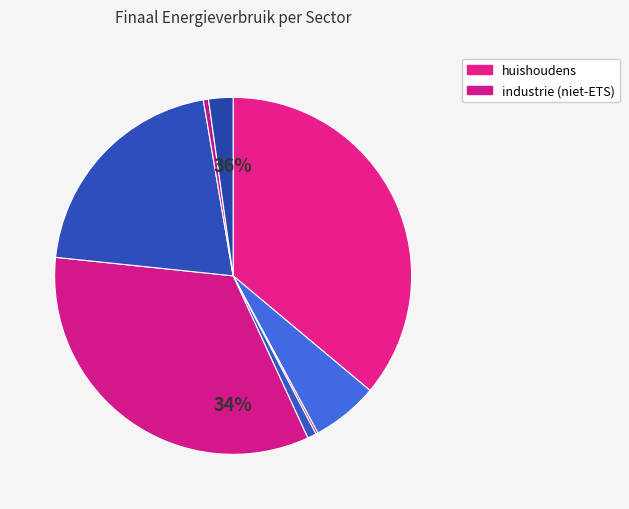

Which category has the smallest portion of the pie?

openbare verlichting